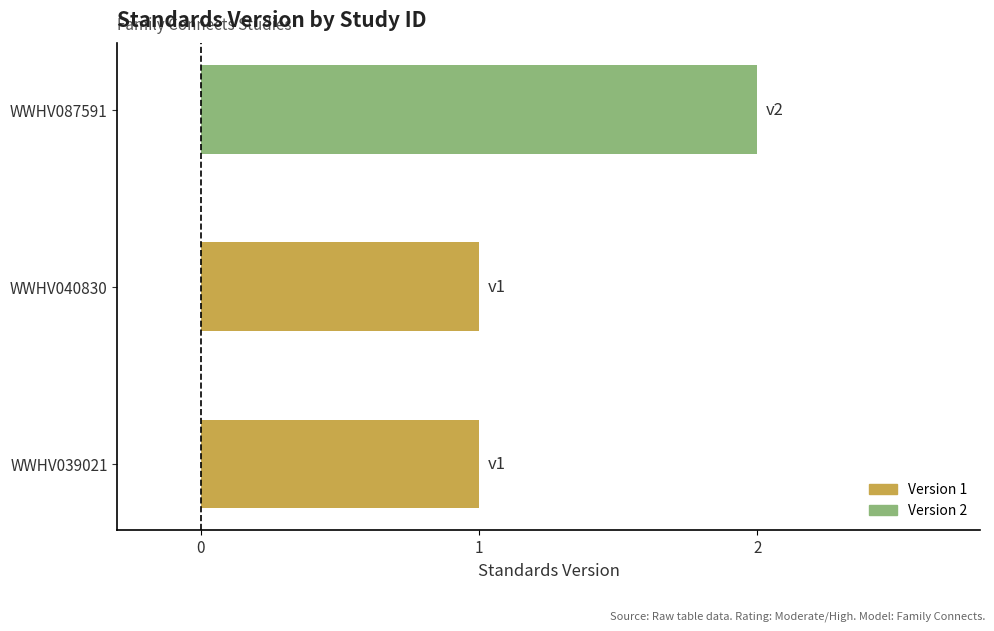

What is the change in value from WWHV039021 to WWHV087591?

+1